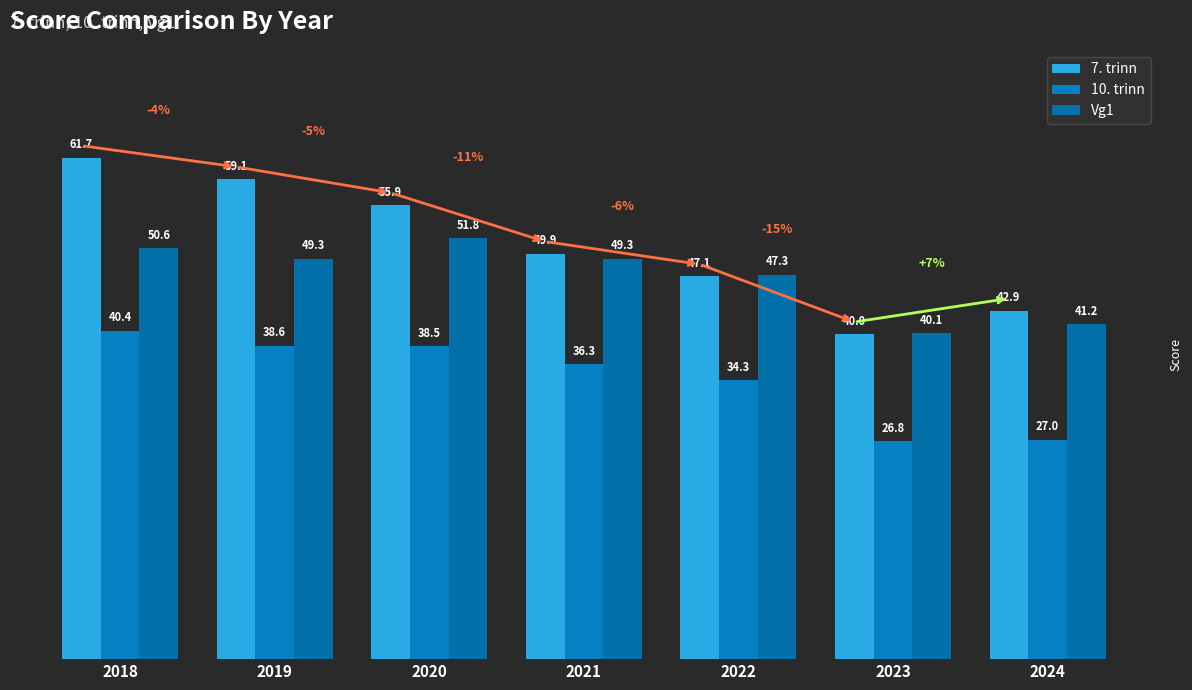

The 10. trinn series shows 26.8 at 2023. True or false?

True